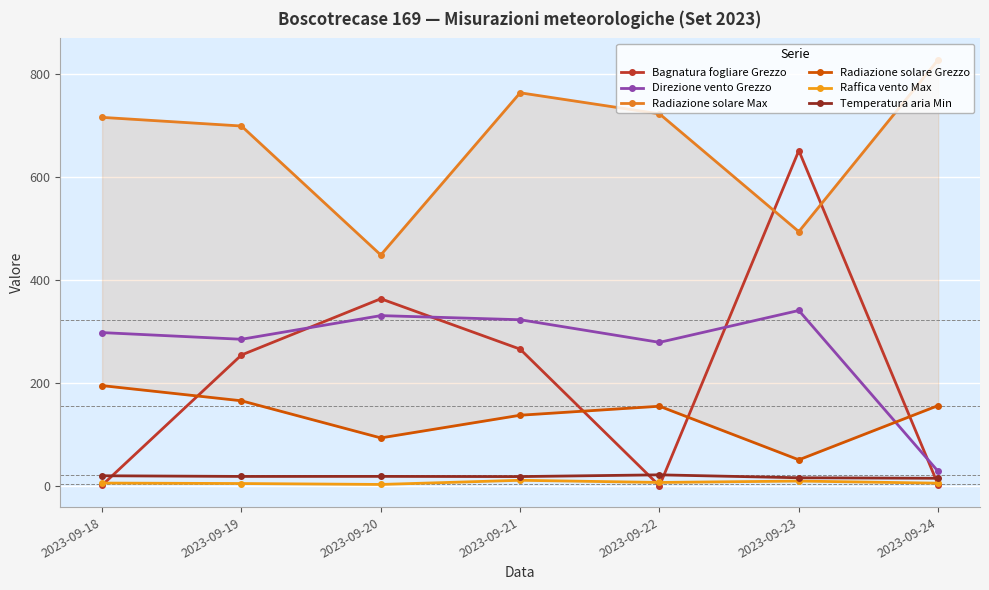

What is the lowest value of the Direzione vento Grezzo series?

28.0